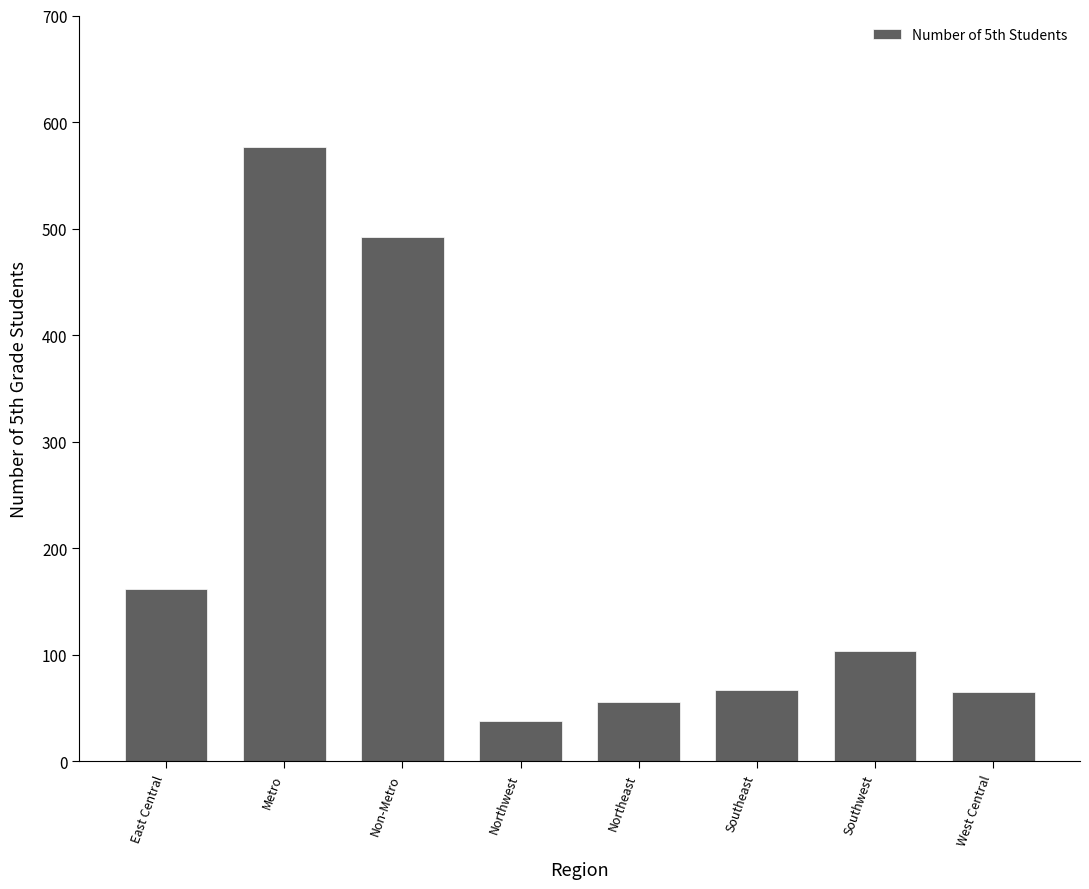

How many bars are there in total?

8